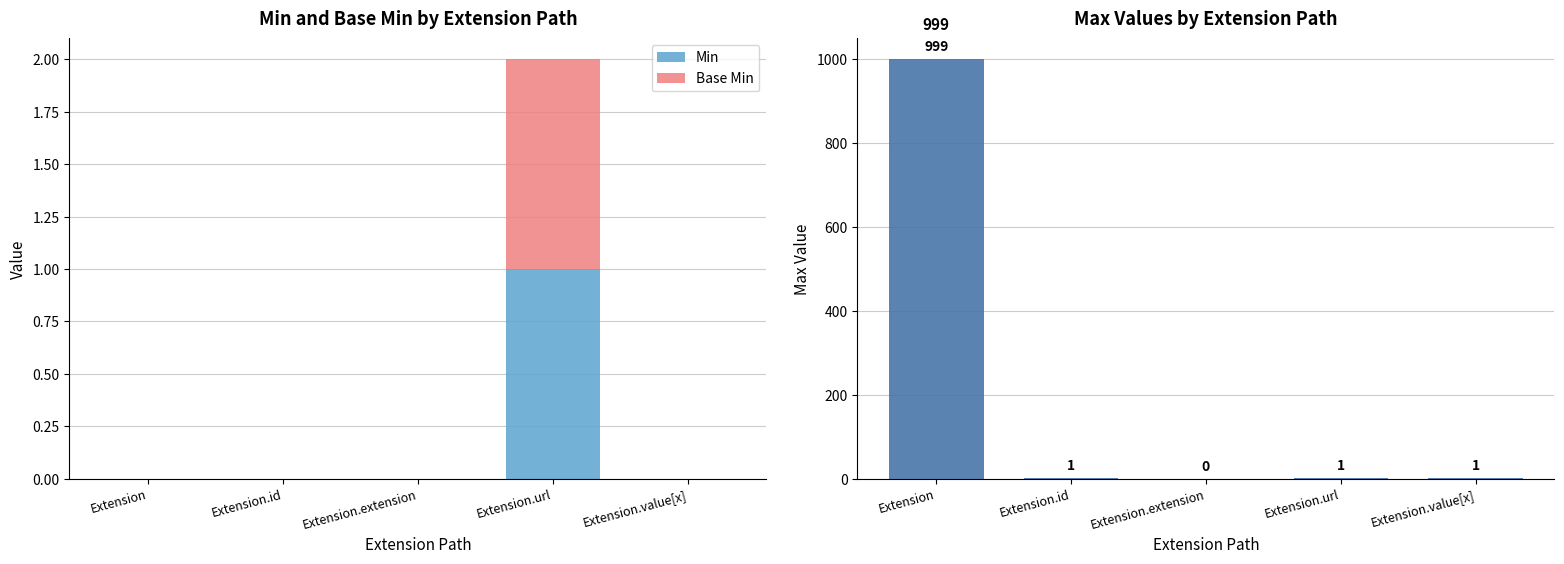

At which category is the sum across all series the highest?

Extension